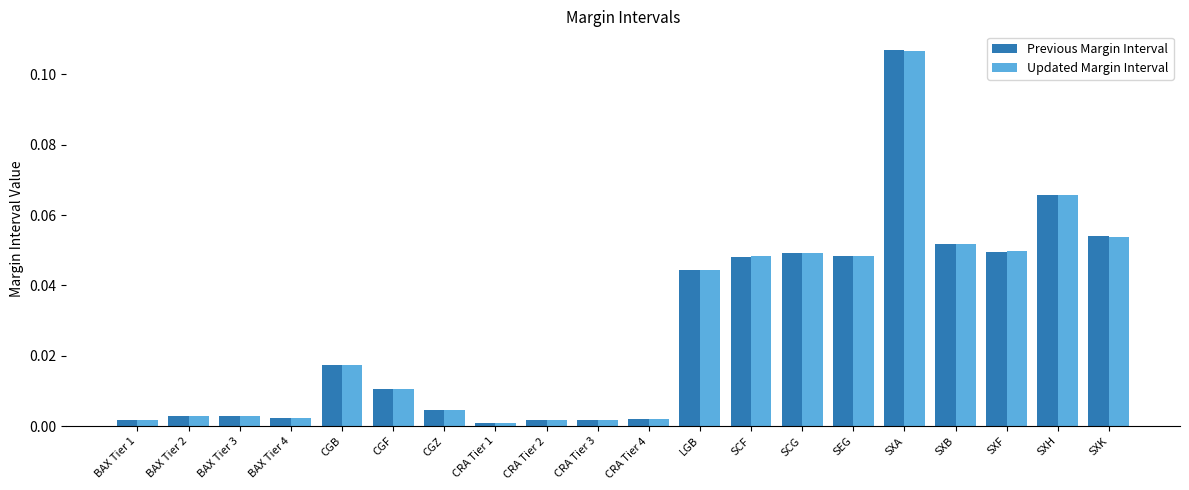

What is the label of the 19th bar from the left?

SXH